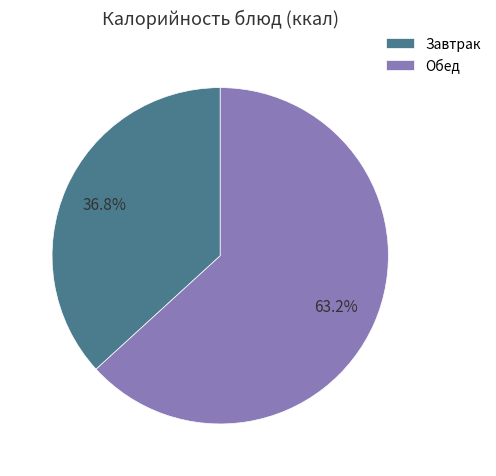

Which has a higher value, Обед or Завтрак?

Обед